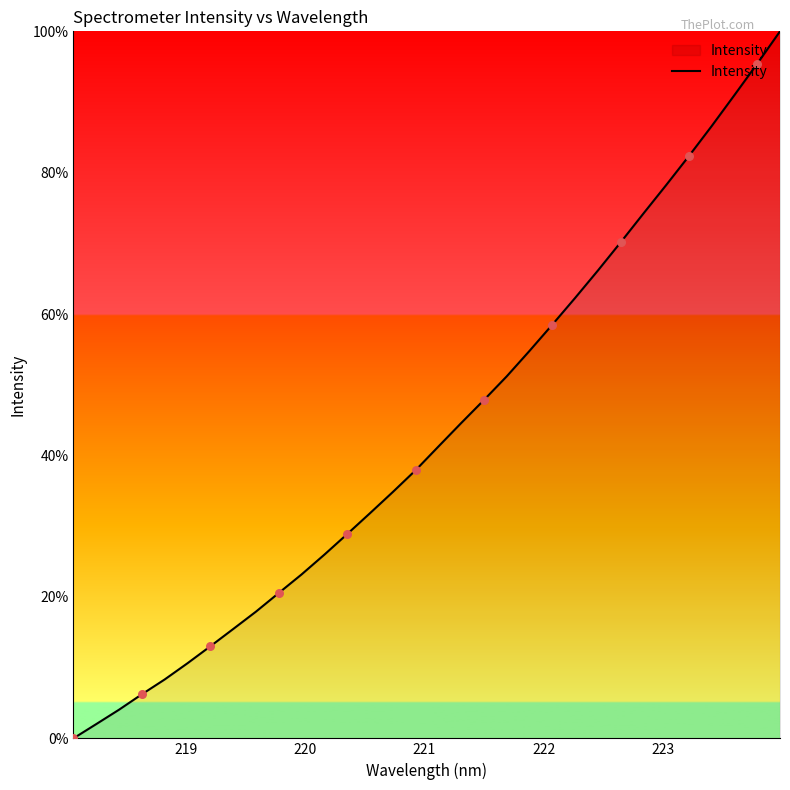

What is the difference between the maximum and minimum values?

100.0